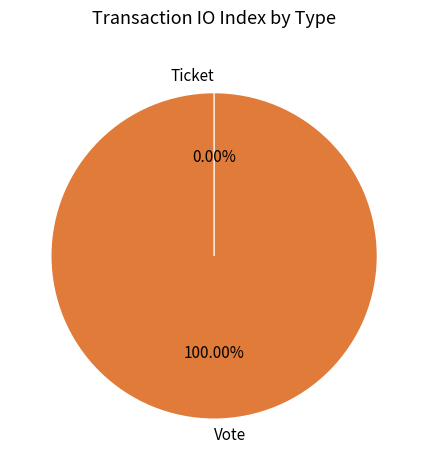

To the nearest percent, what is the average slice percentage?

50%